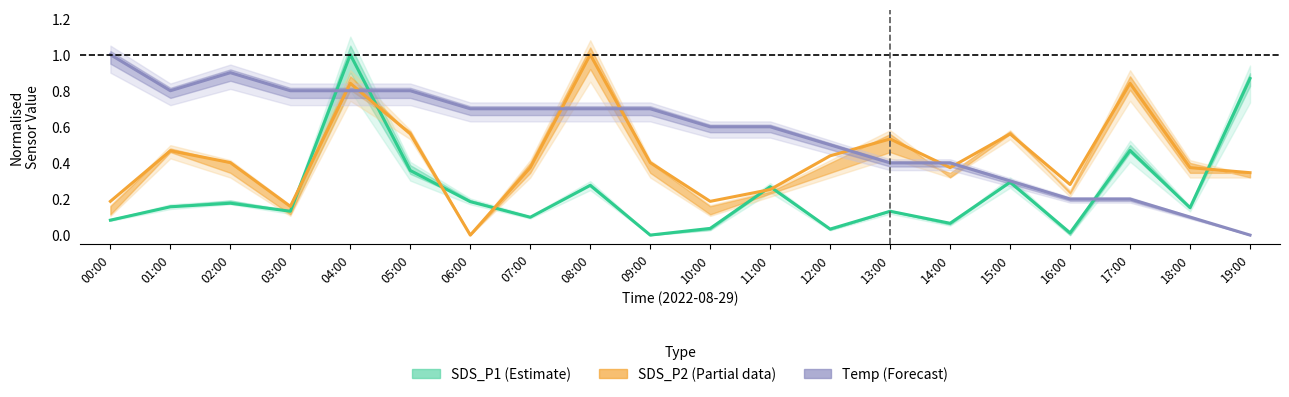

What is the sum of all SDS_P1 (Estimate) values?

4.8